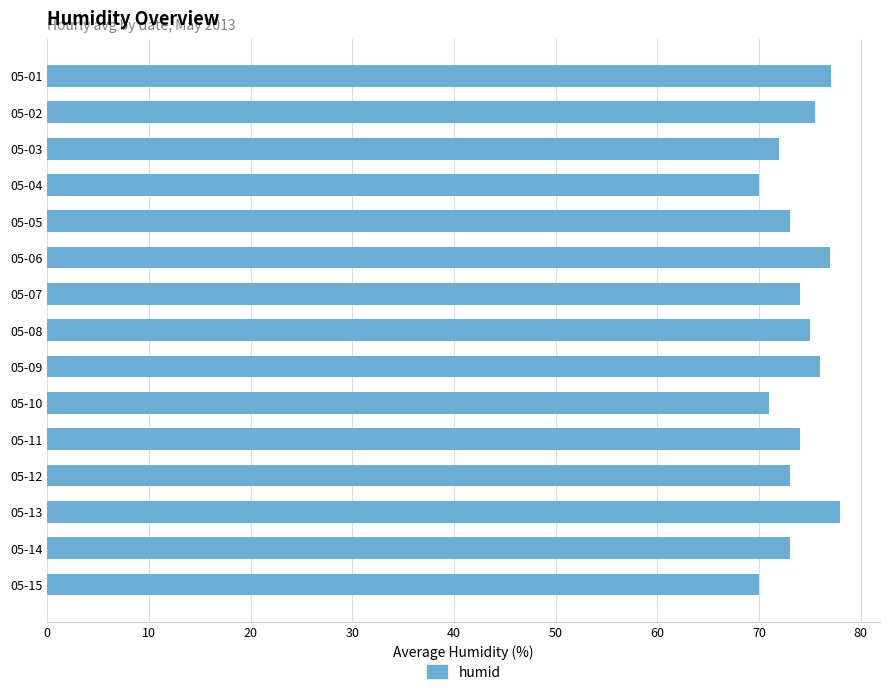

What is the greatest value displayed?

78.0